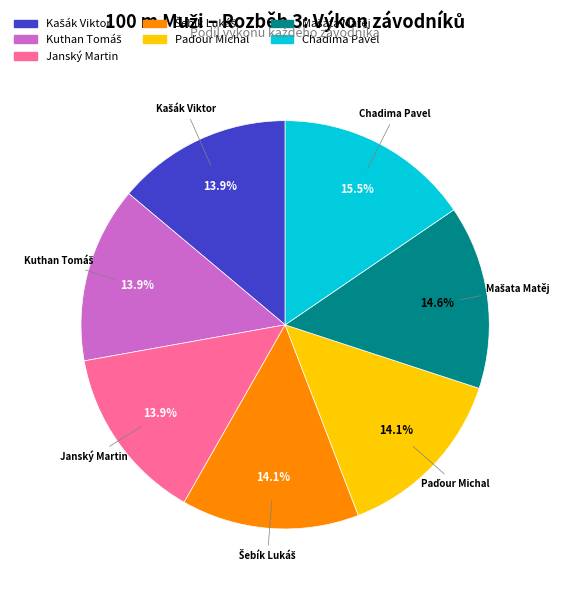

Is there any slice that represents more than half of the pie?

No